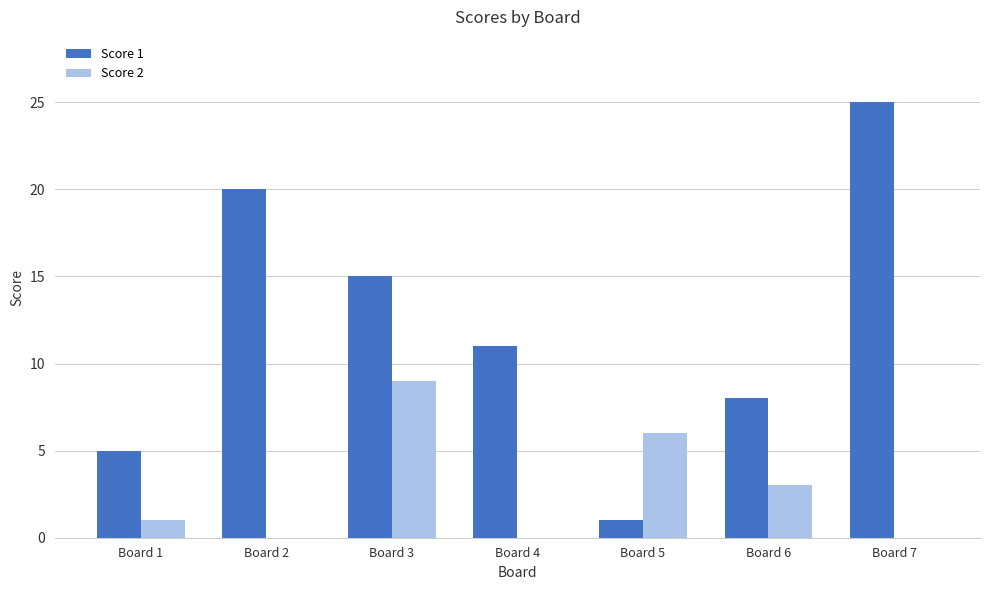

At which label is Score 2 closest to 4?

Board 6